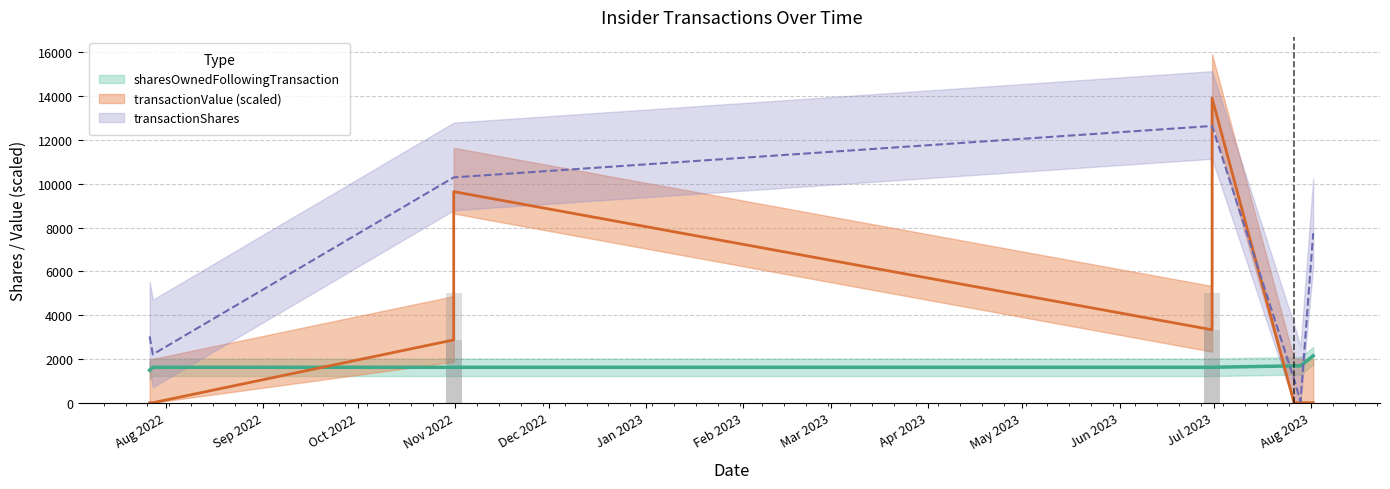

What is the difference between the maximum and minimum values in the transactionShares series?

12576.0